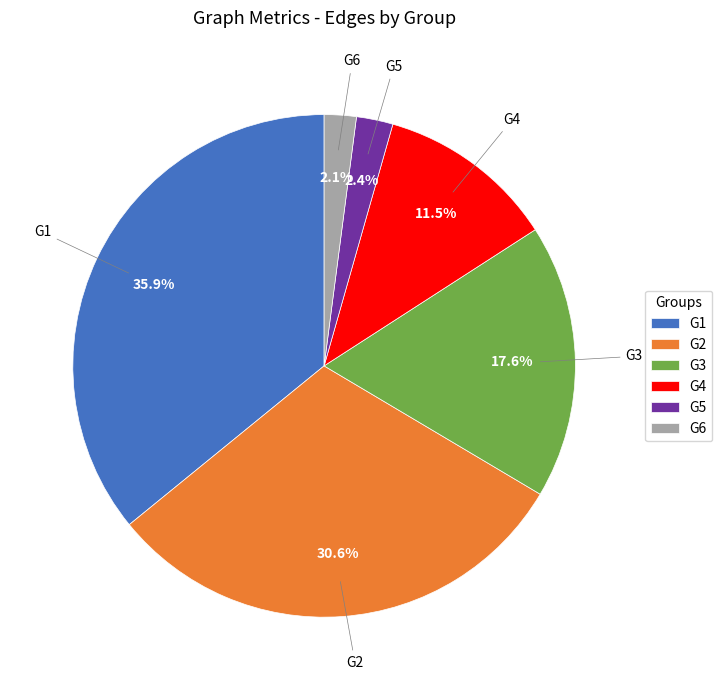

Is G4 the majority of the pie?

No